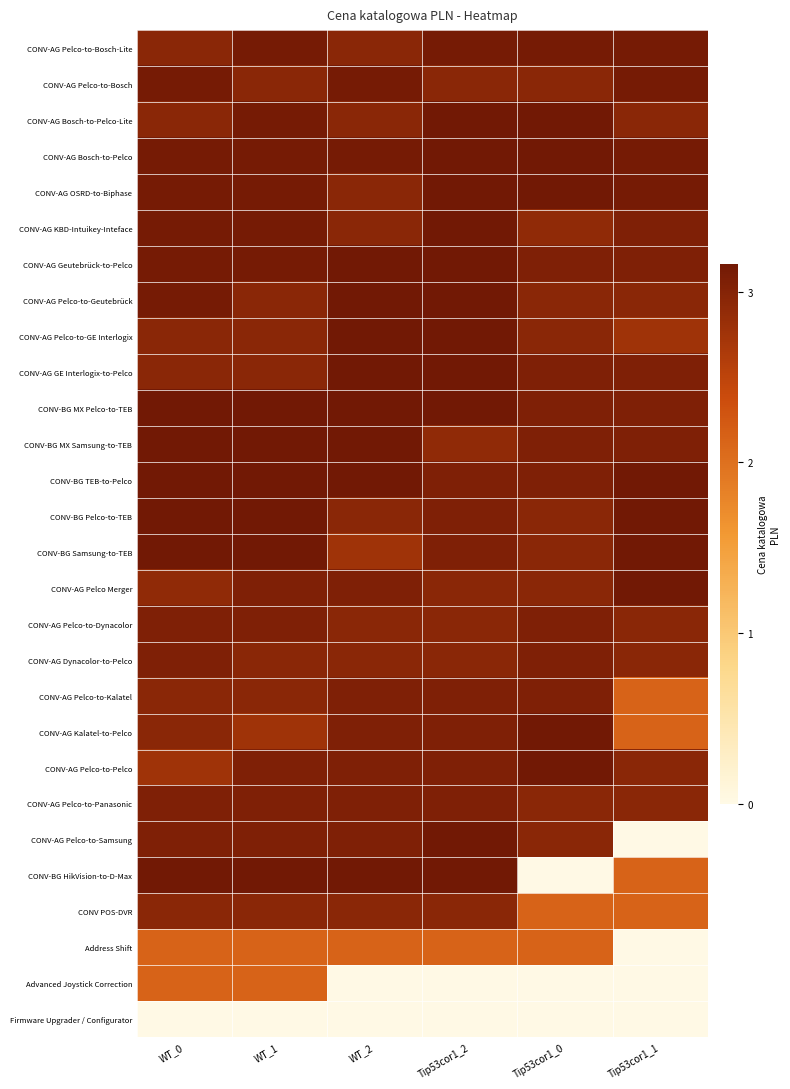

What is the difference between the highest and lowest values at WT_1?

3.2